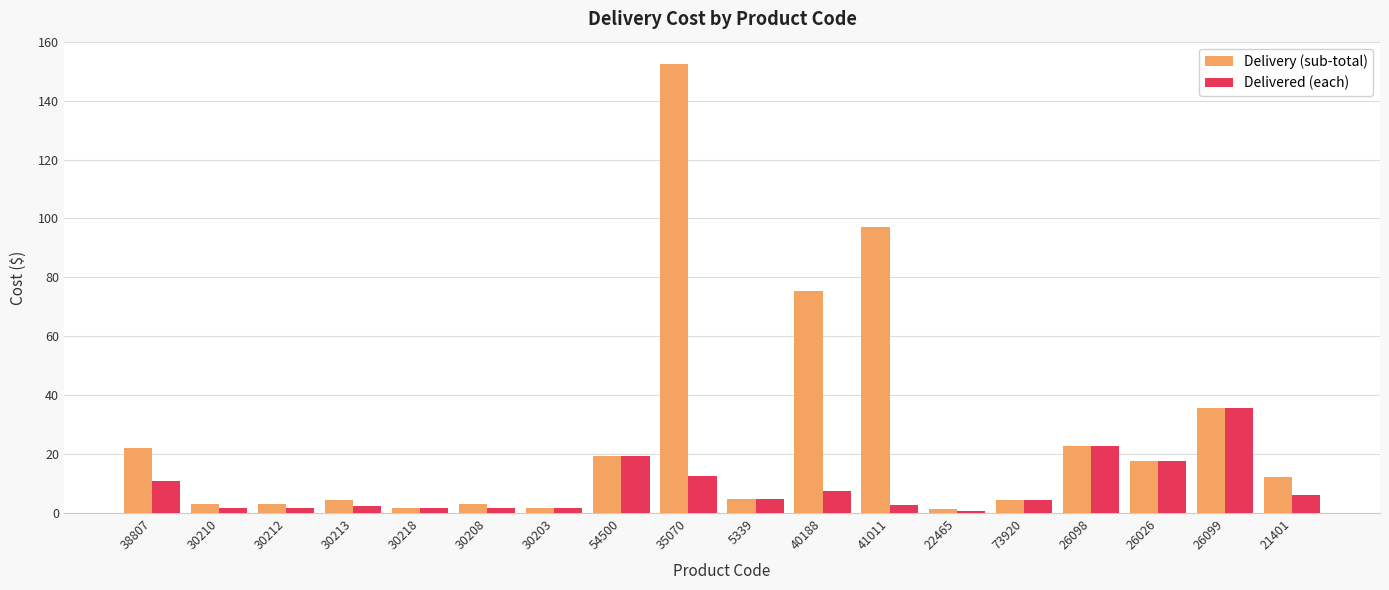

Which series changed the most between 30212 and 35070?

Delivery (sub-total)